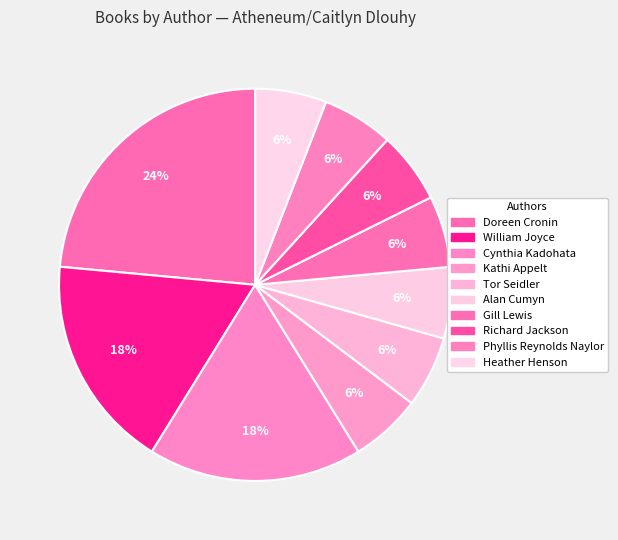

How many slices are in this pie chart?

10